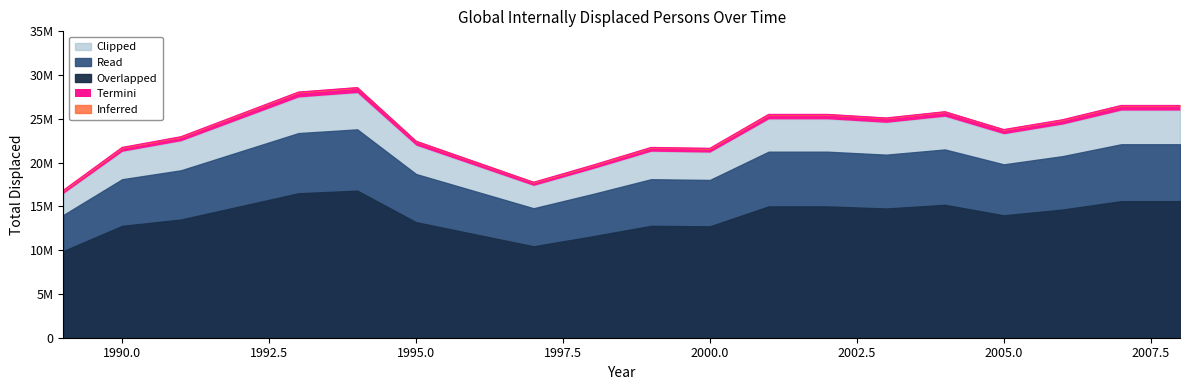

List the labels in order of value, largest first.

1994, 1993, 2007, 2008, 2004, 1992, 2001, 2002, 2003, 2006, 2005, 1991, 1995, 1990, 1999, 2000, 1996, 1998, 1997, 1989